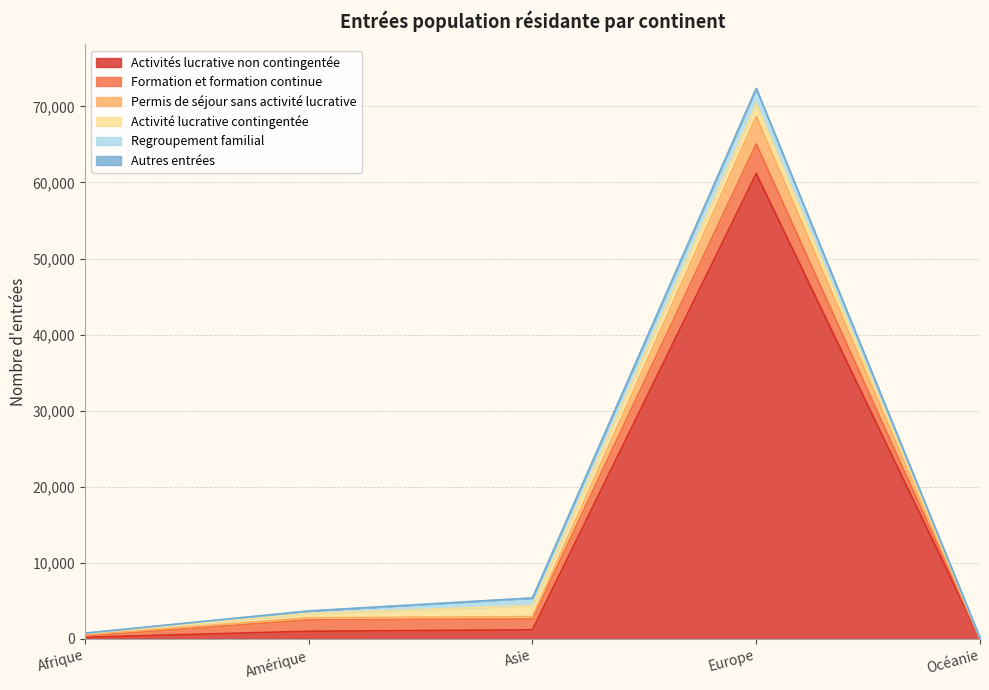

Where is the first local maximum for Autres entrées?

Europe